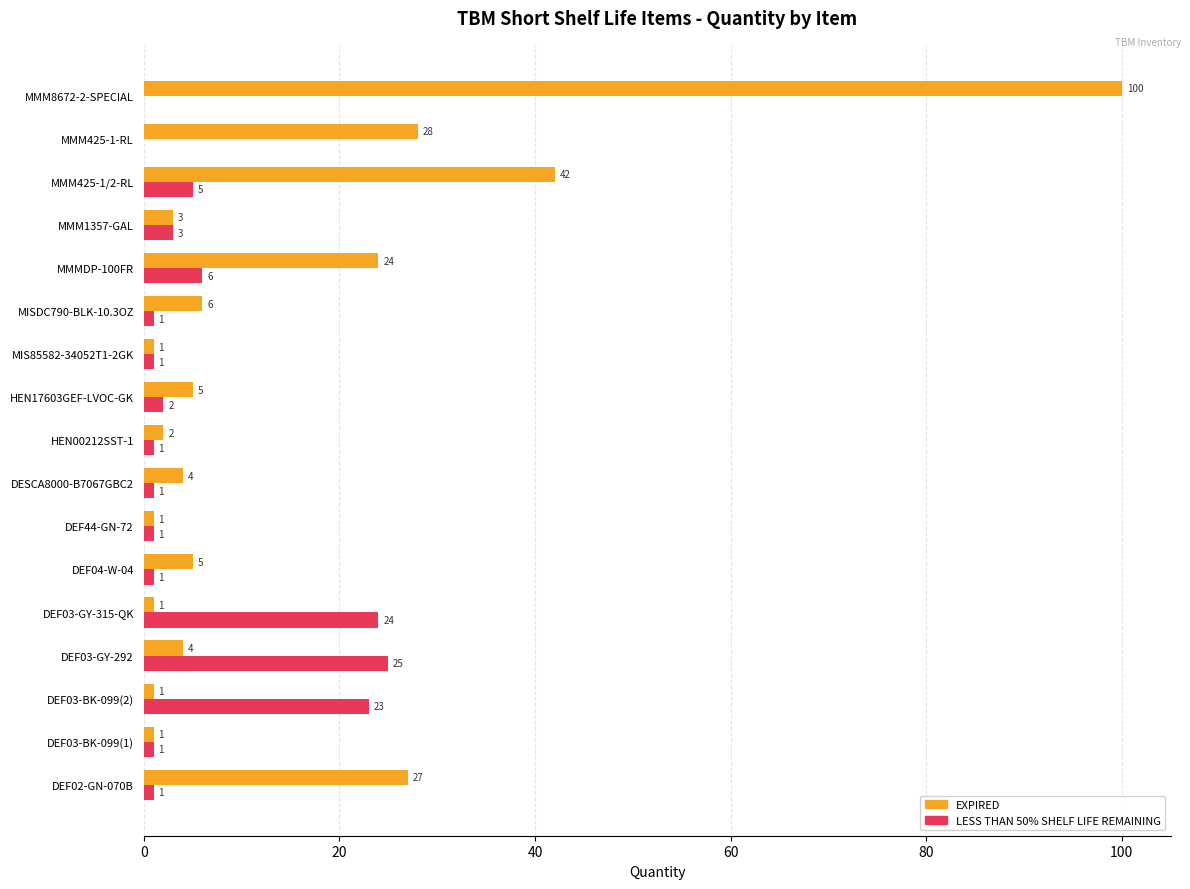

True or false: EXPIRED has a value of 27 at DEF02-GN-070B.

True